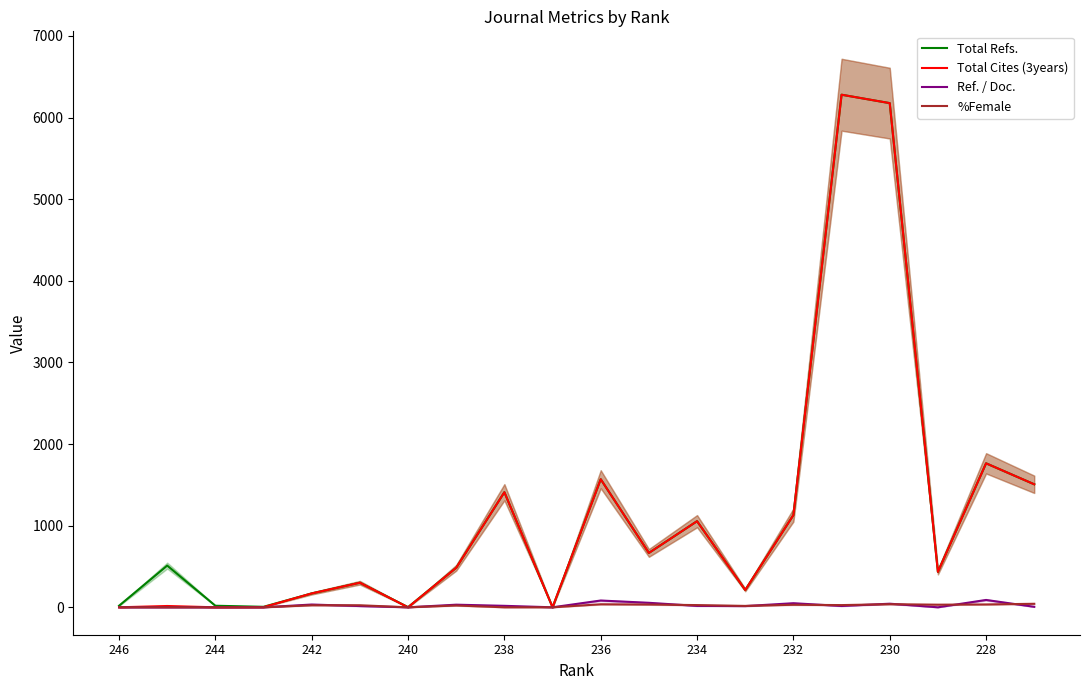

What is the difference between the maximum and minimum values in the %Female series?

43